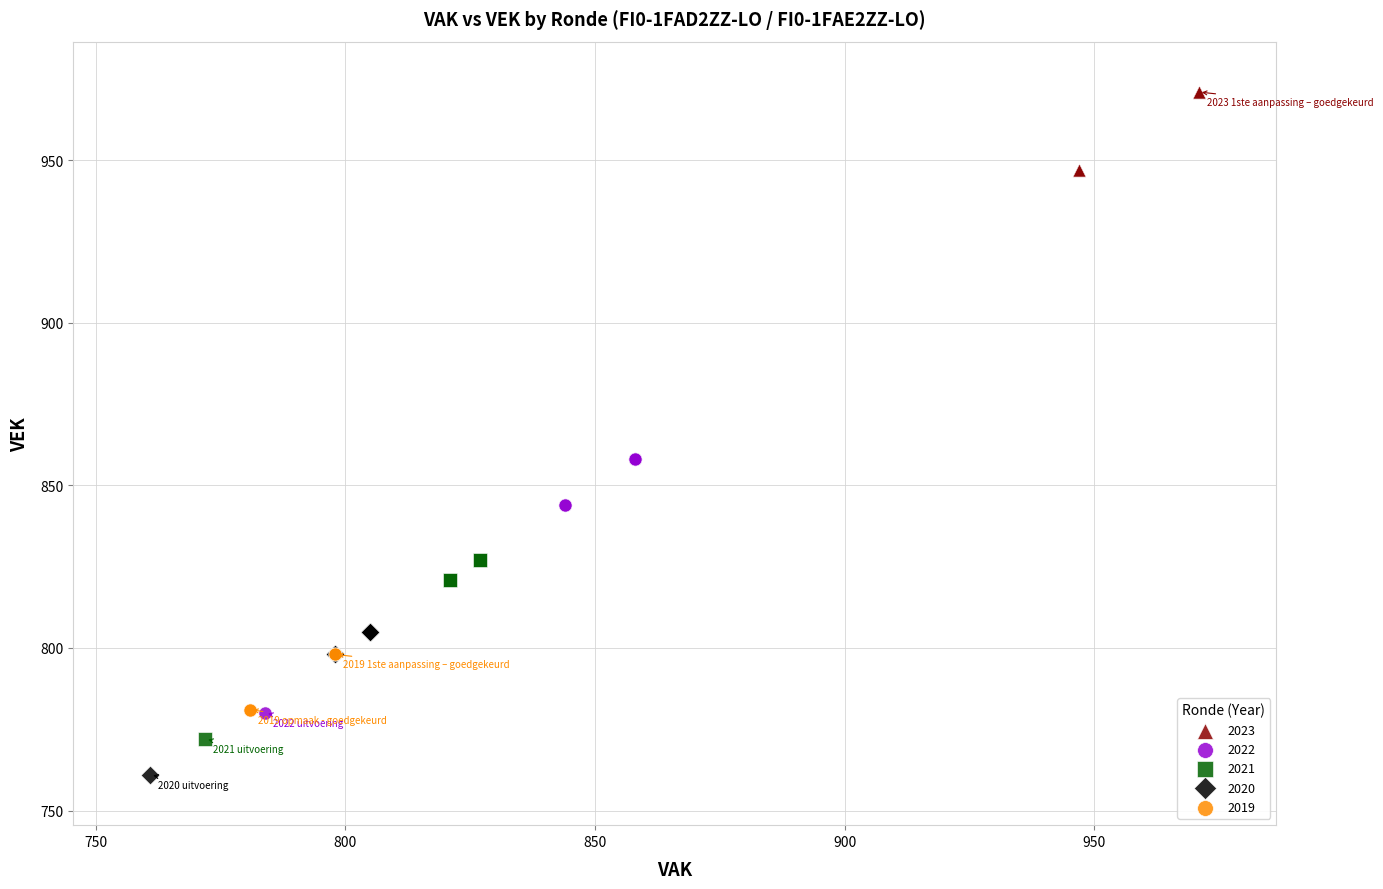

Which series contains the lowest Y value?

2020